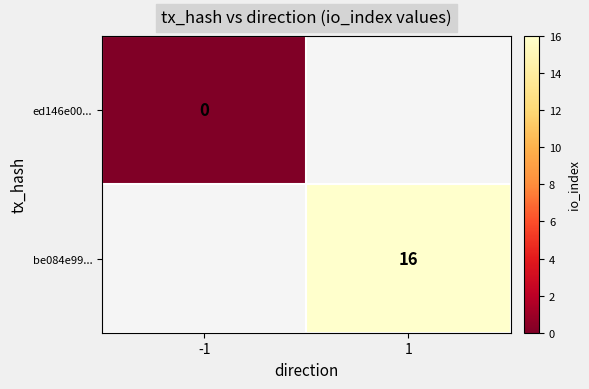

True or false: be084e99... has a value of 8 at 1.

False